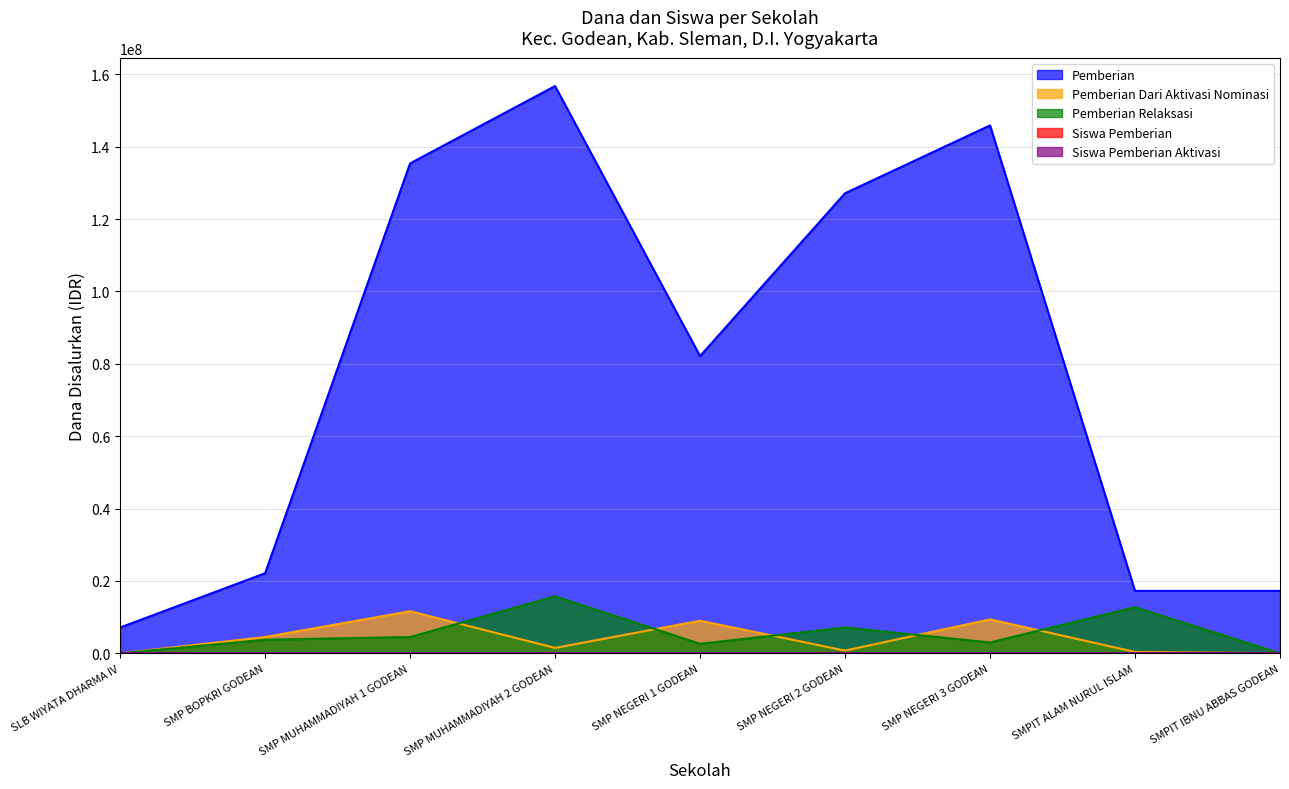

True or false: Siswa Pemberian Aktivasi has more than 2 interior local peaks.

True